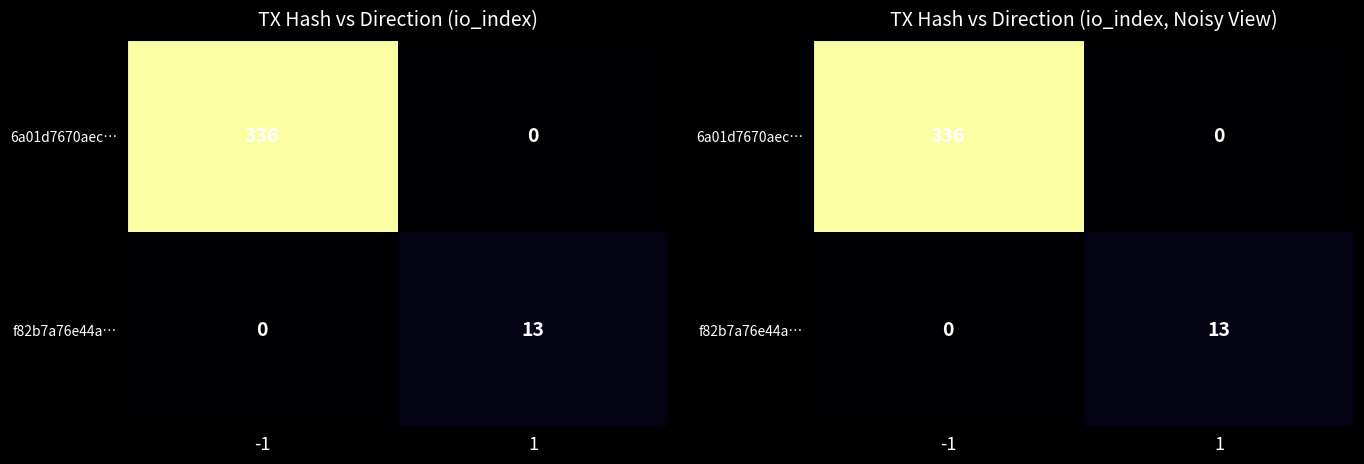

Which series has the widest spread of values?

6a01d7670aec…